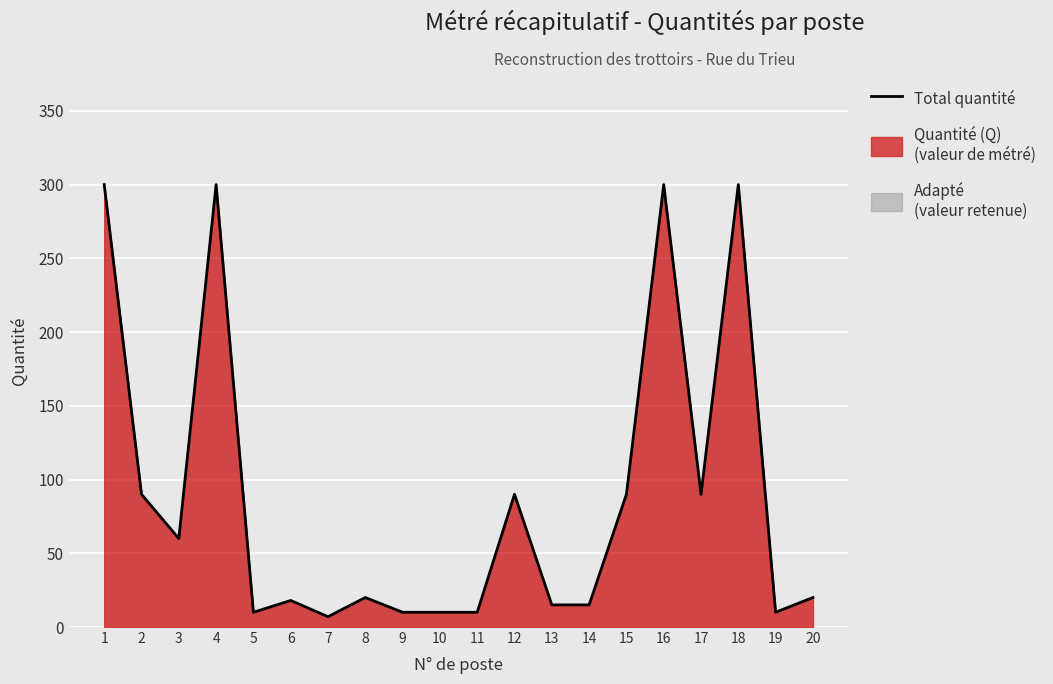

How many lines are shown in the chart?

1